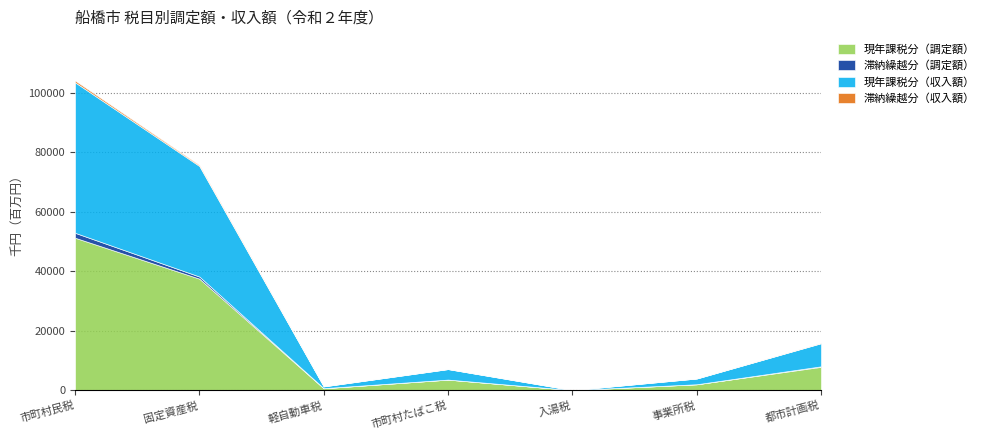

What position from the right is 市町村たばこ税?

4